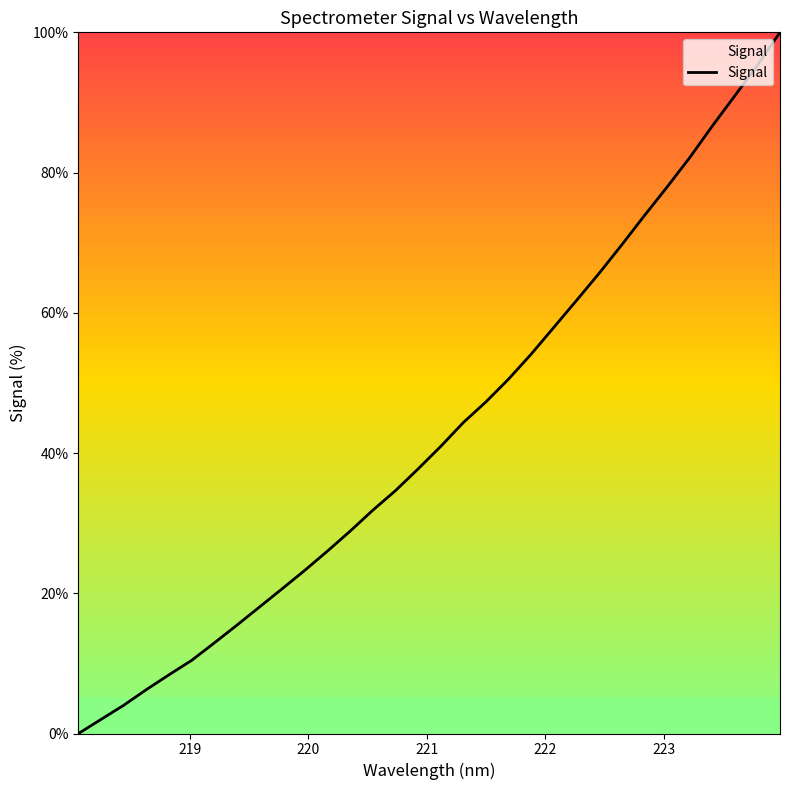

What is the maximum value shown in the chart?

100.0